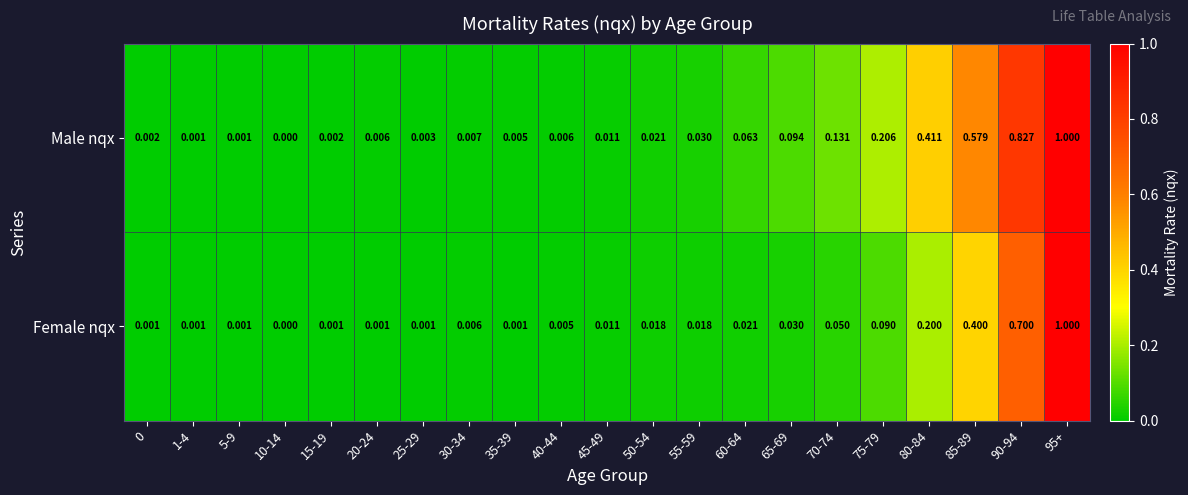

Is the value of Female nqx at 0 greater than the value of Male nqx at 70-74?

No